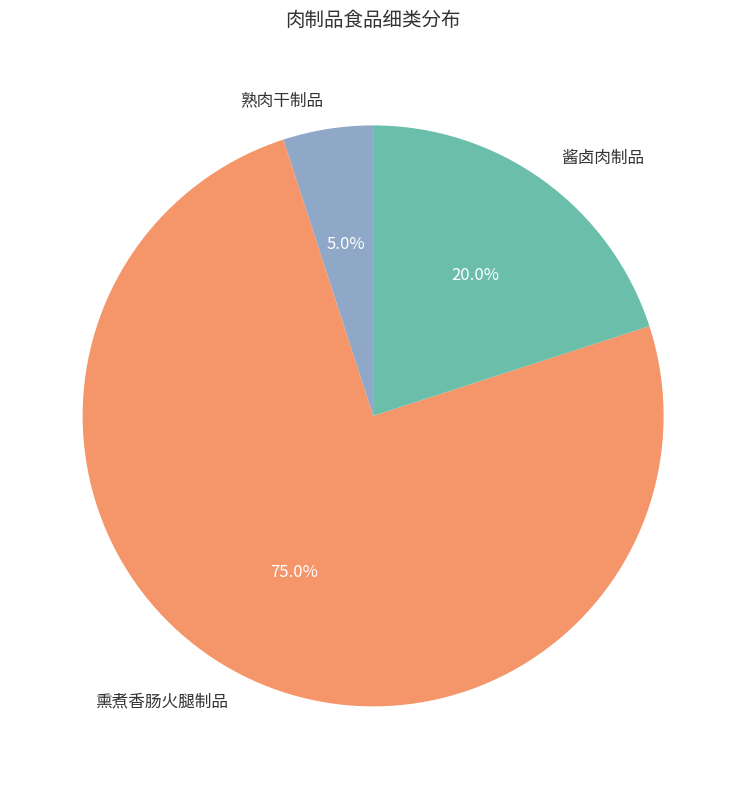

To the nearest percent, what is the combined percentage of 熟肉干制品 and 熏煮香肠火腿制品?

80%